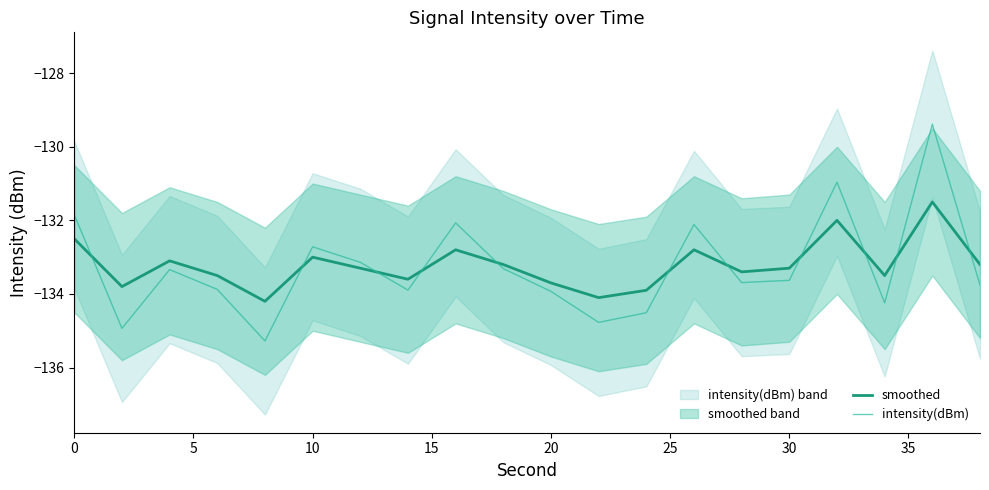

True or false: intensity(dBm) has a value of -133.6 at 30.

True